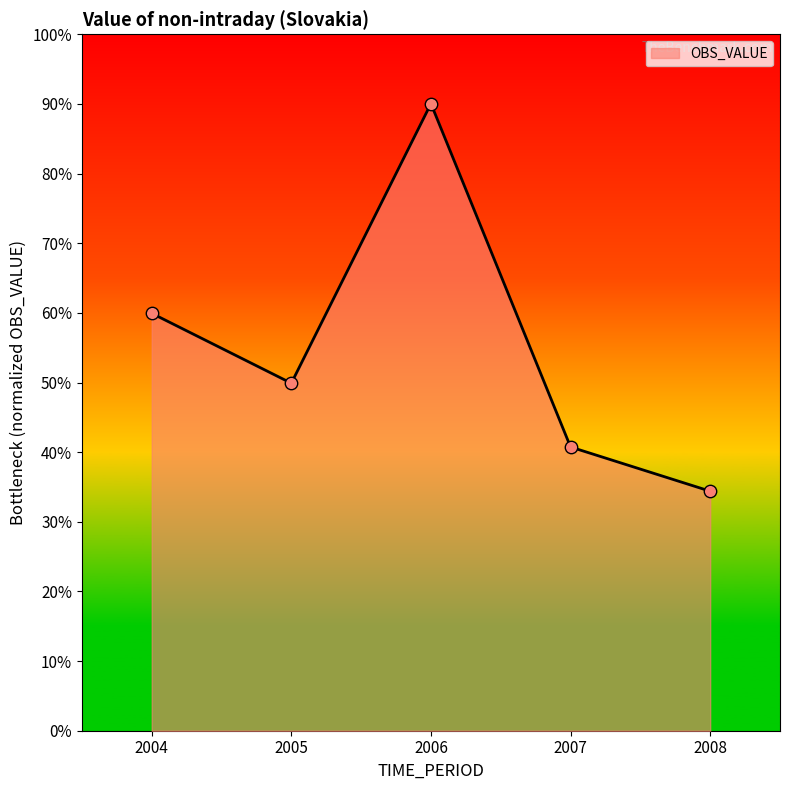

Approximately how many times larger is the value at 2005 compared to 2007?

1.2